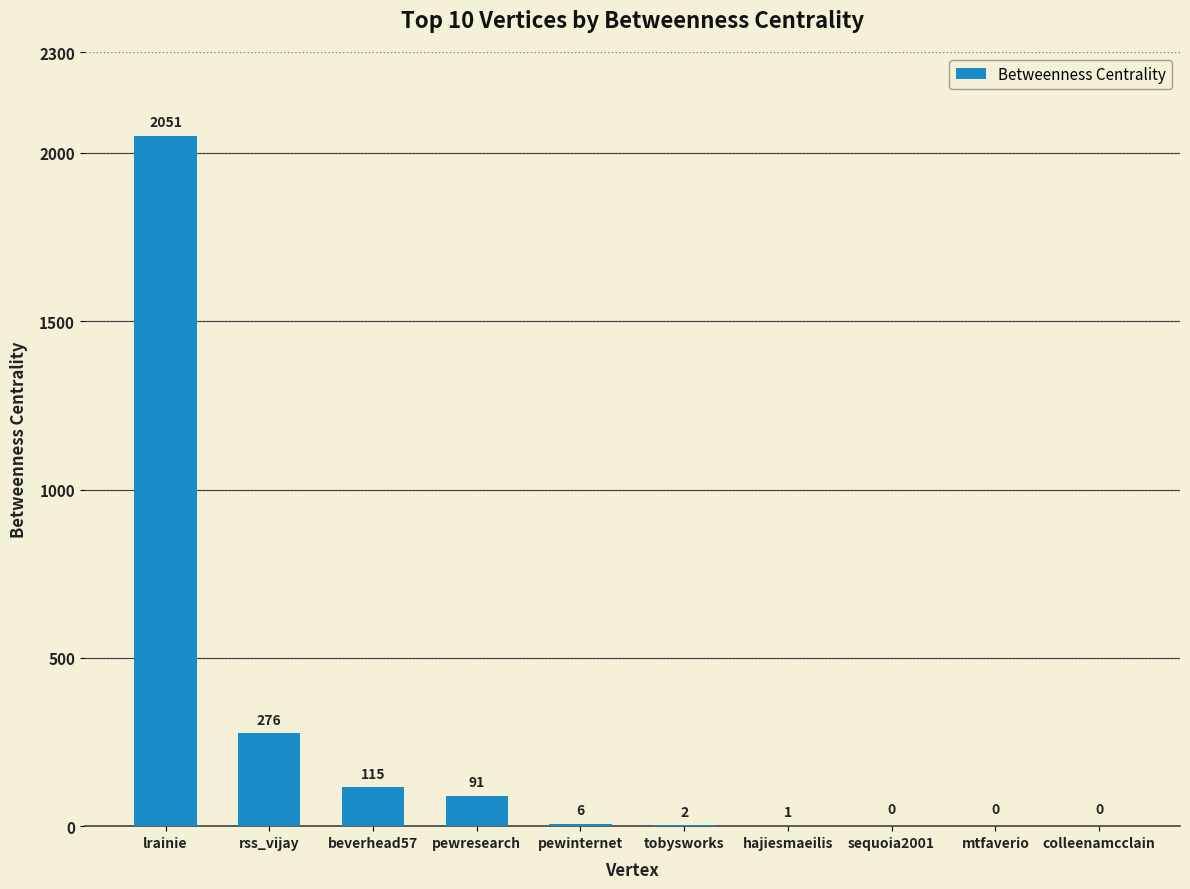

At which label does the data first exceed 6?

lrainie